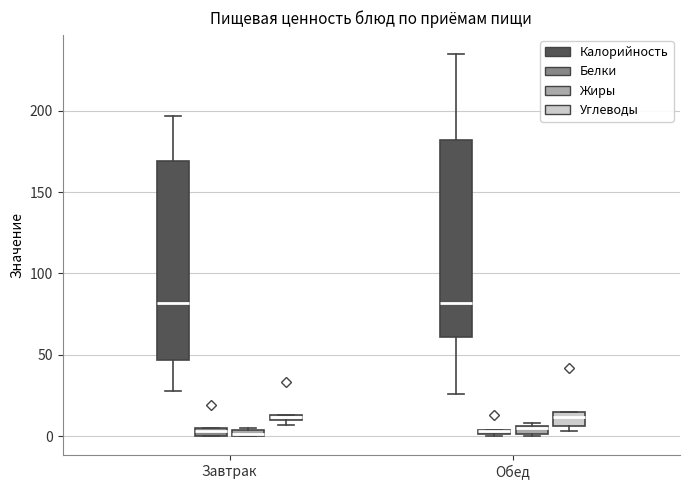

Where does the upper whisker of the box for Обед (Калорийность) end on the y-axis? The values are not printed on the chart, so give them approximately, as read against the axis.

235